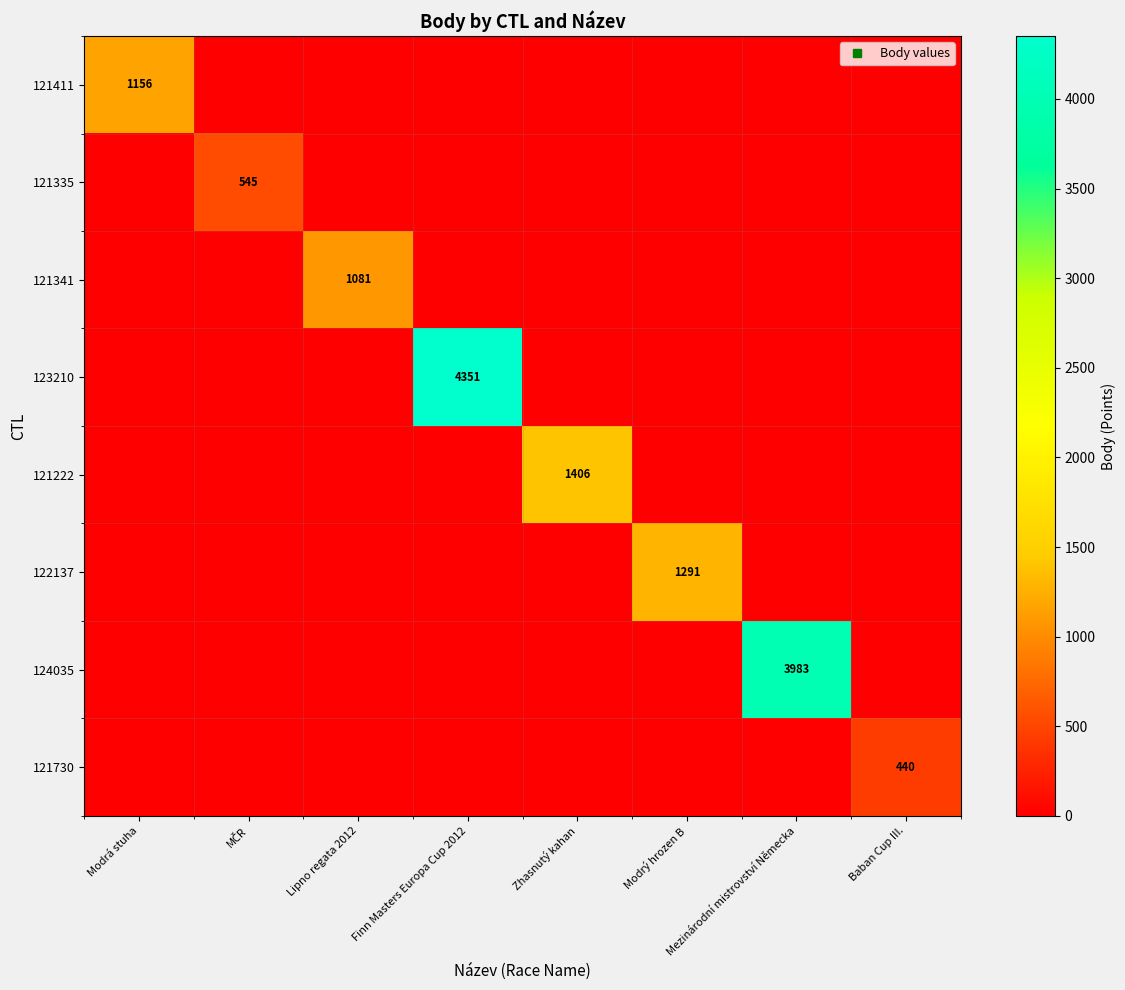

What is the total value across all series at Modrá stuha?

1156